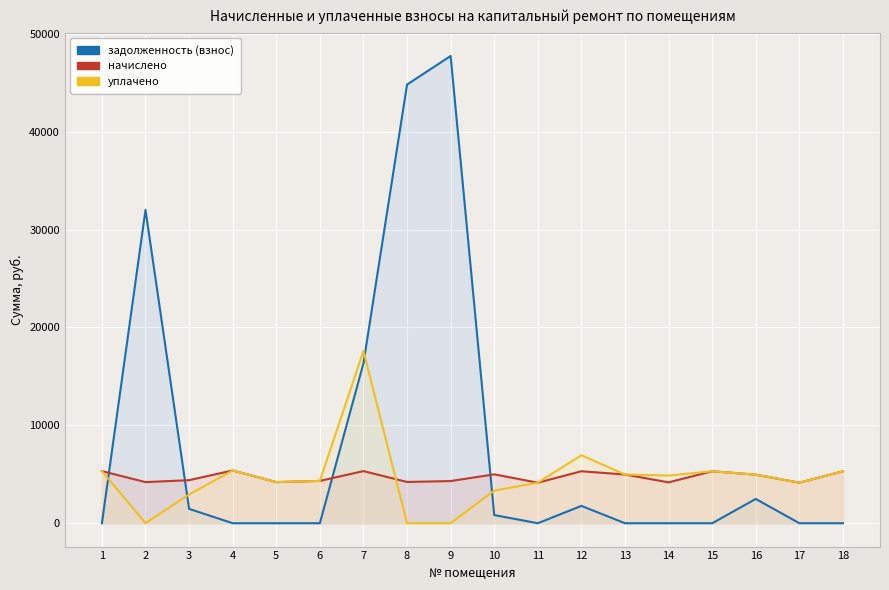

Where is the first local maximum for уплачено?

4